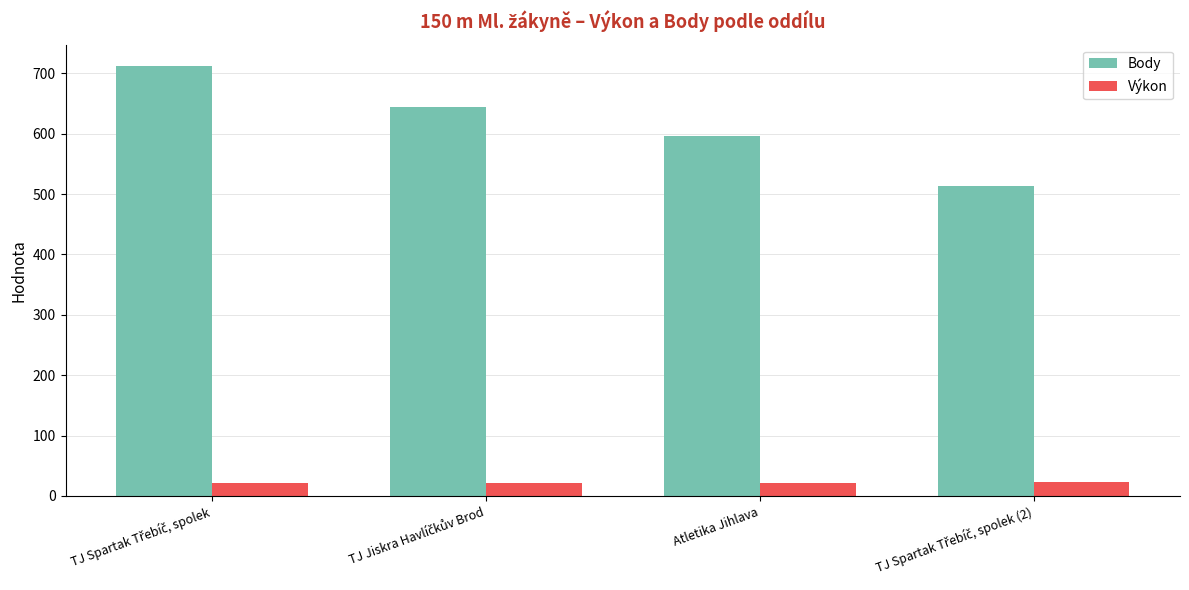

Which series has the widest spread of values?

Body